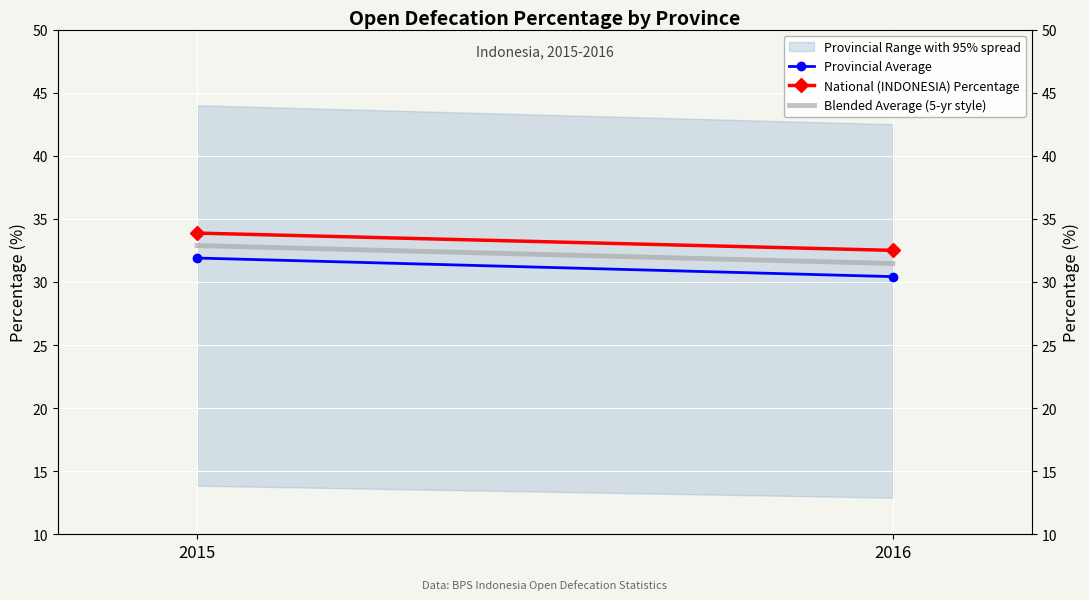

What is the minimum value for Blended Average (5-yr style)?

31.5